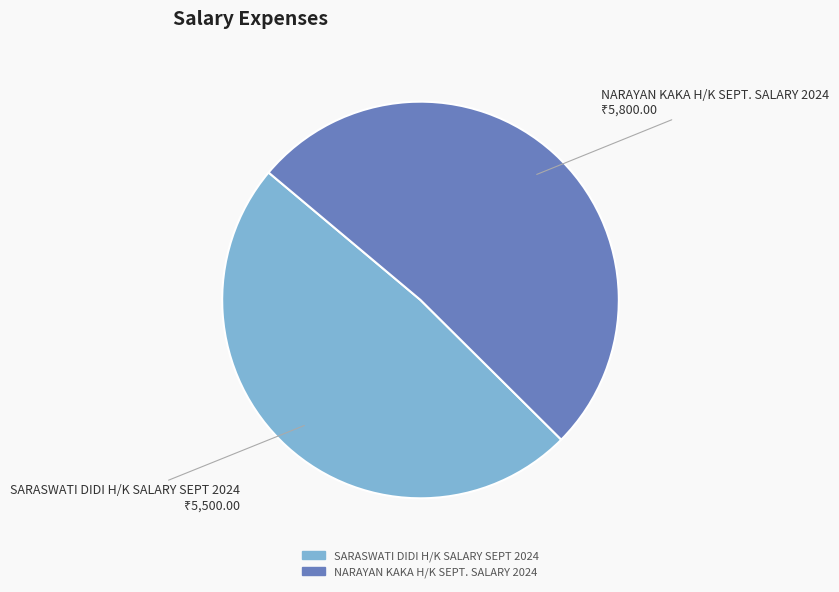

What is the ratio of the value at SARASWATI DIDI H/K SALARY SEPT 2024 to the value at NARAYAN KAKA H/K SEPT. SALARY 2024?

0.9